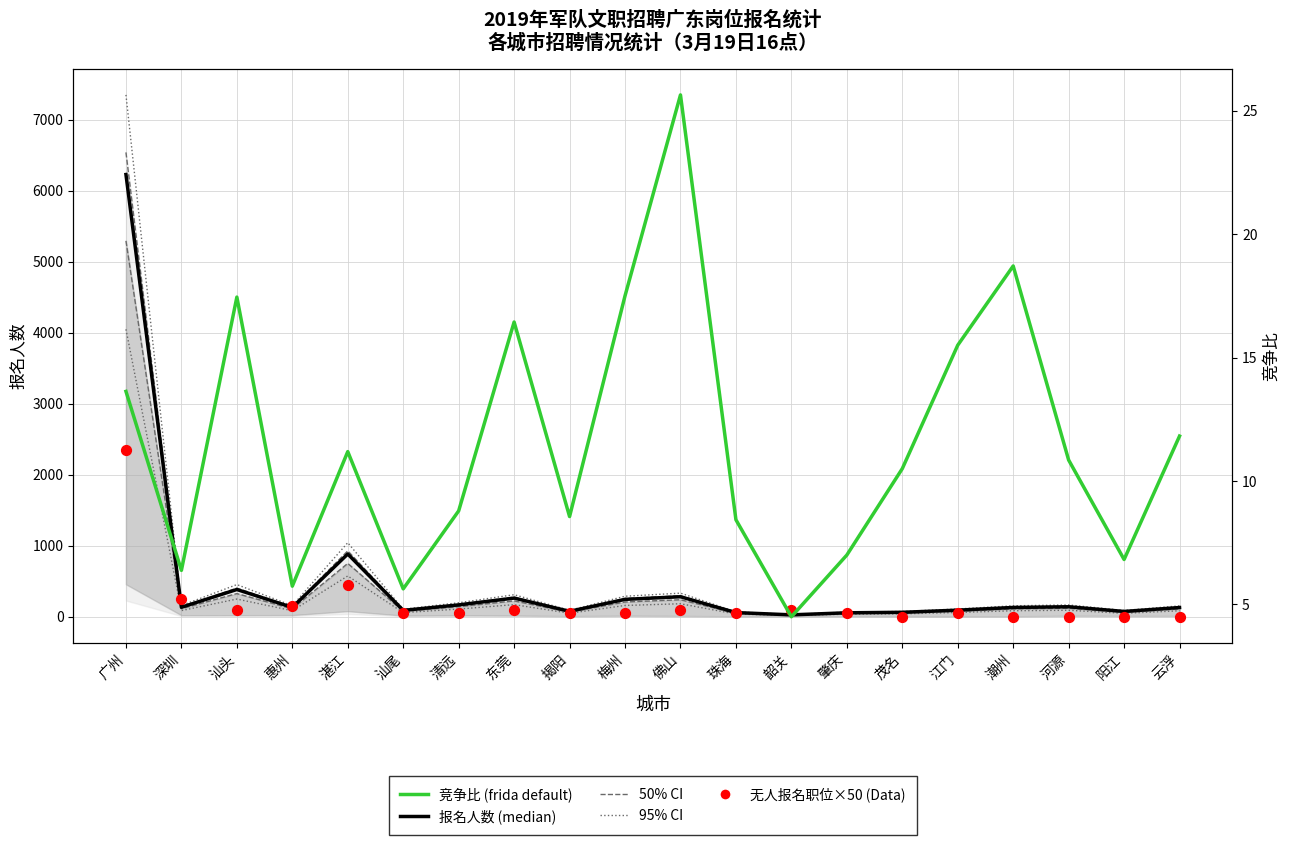

Which series reaches the minimum Y coordinate?

无人报名职位×50